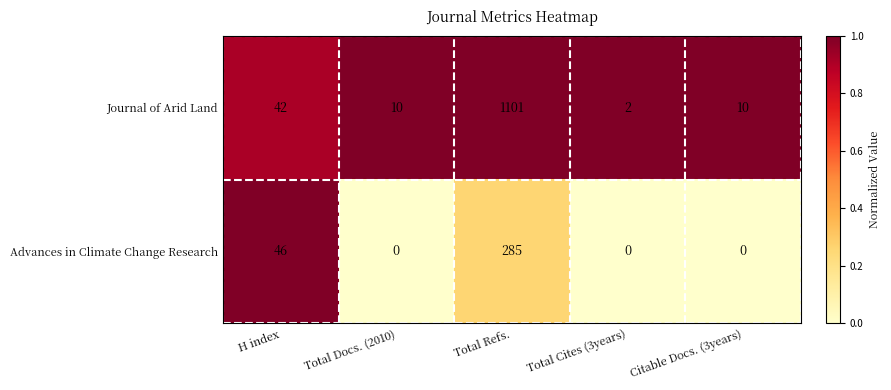

How many categories are shown in the chart?

5